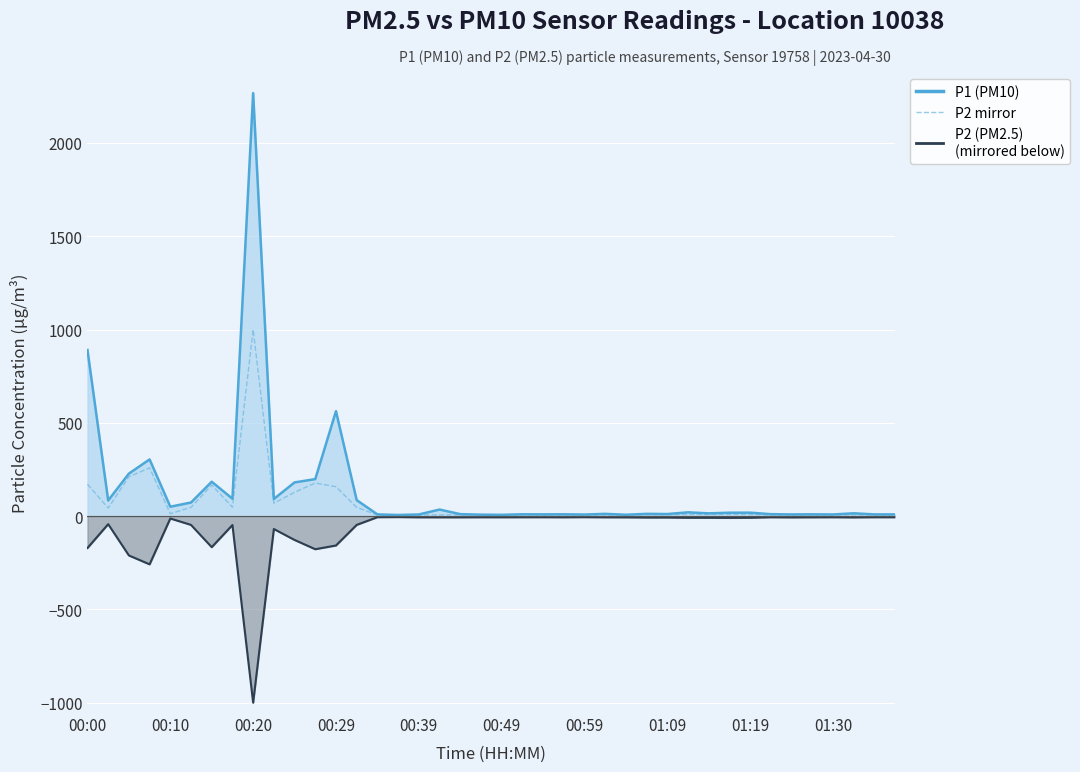

Which series has the largest total across all categories?

P1 (PM10) line